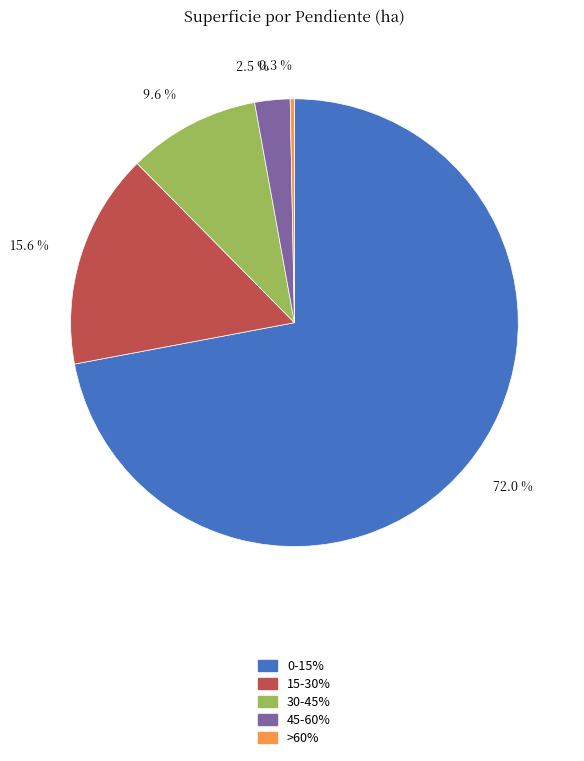

Which has a higher value, >60% or 45-60%?

45-60%